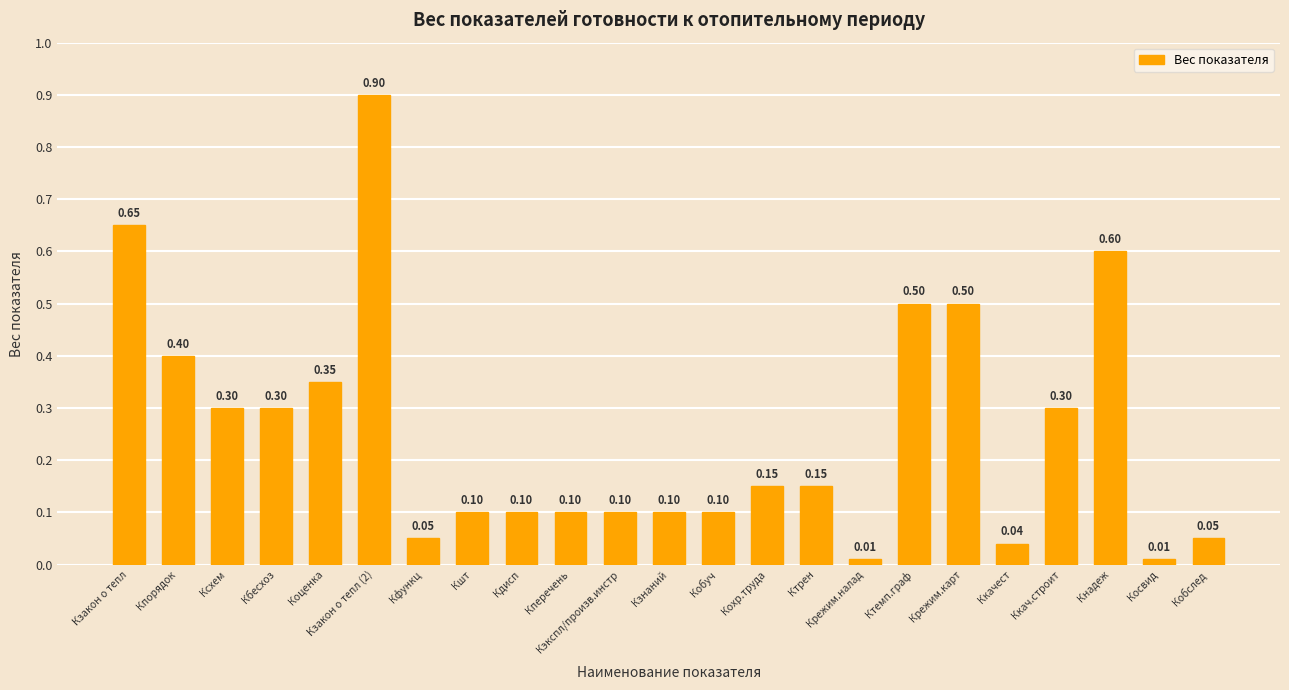

What is the maximum value shown in the chart?

0.9